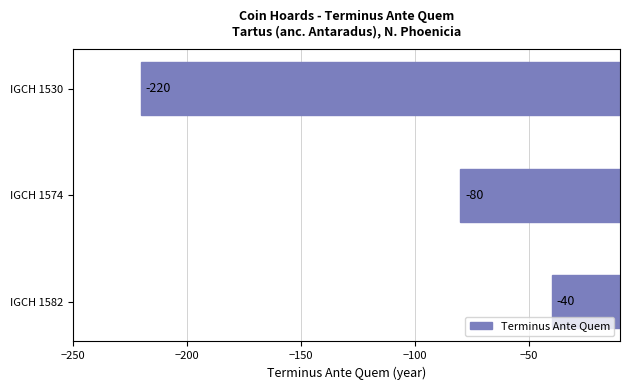

Reading top to bottom, transcribe all the data shown in this chart.

IGCH 1530=-220	IGCH 1574=-80	IGCH 1582=-40